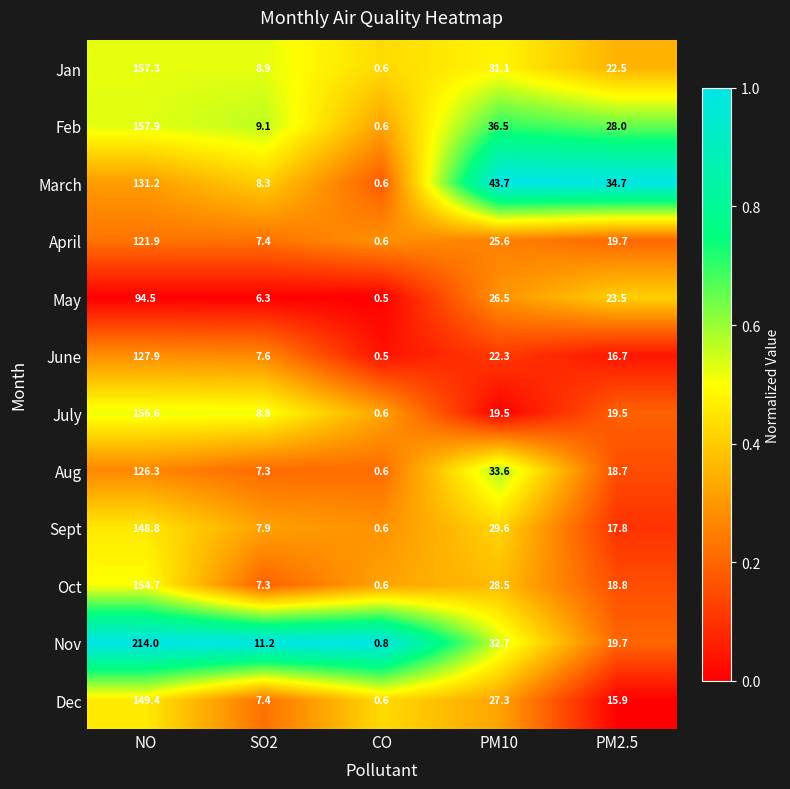

Which category has the highest value across all series?

NO